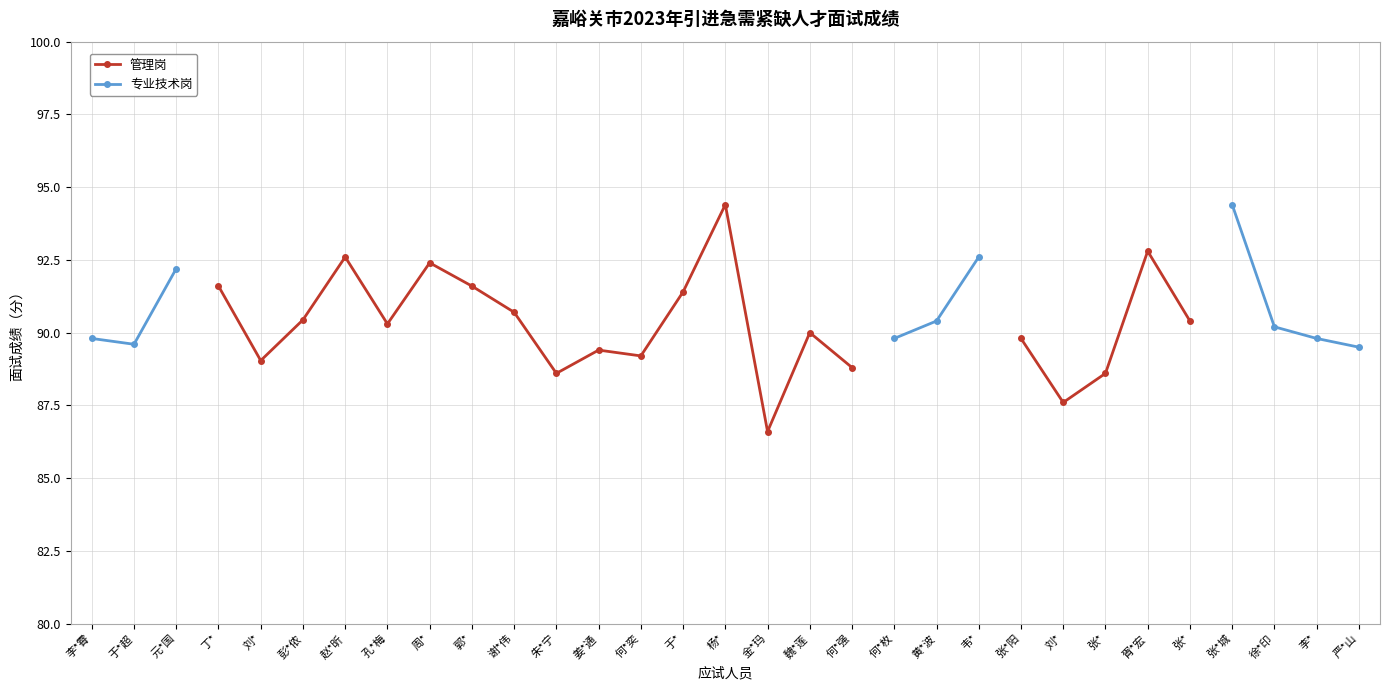

In 专业技术岗, how many points are lower than both neighbors (excluding endpoints)?

1